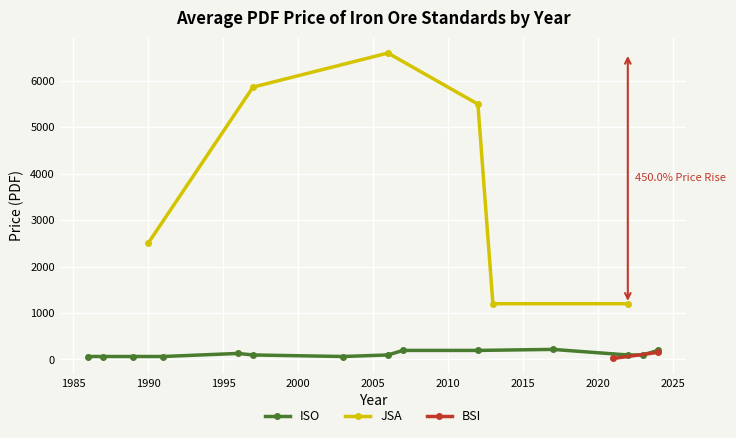

At which category does the chart reach its minimum across all series?

1986